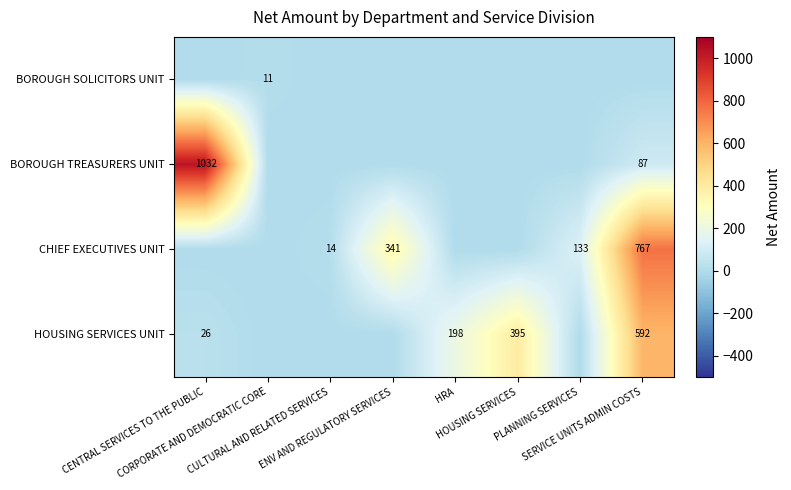

Is the value of BOROUGH SOLICITORS UNIT at ENV AND REGULATORY SERVICES greater than the value of CHIEF EXECUTIVES UNIT at HRA?

No